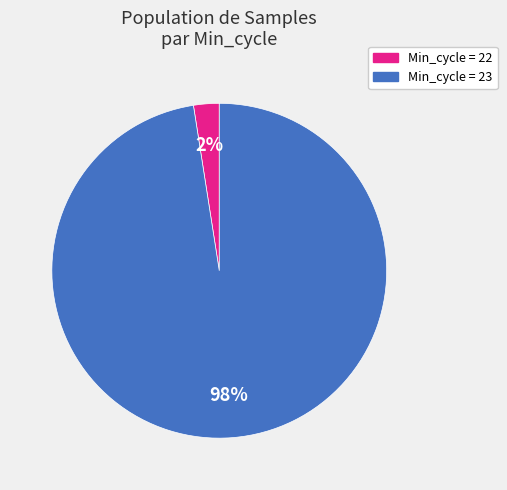

Is there any slice that represents more than half of the pie?

Yes